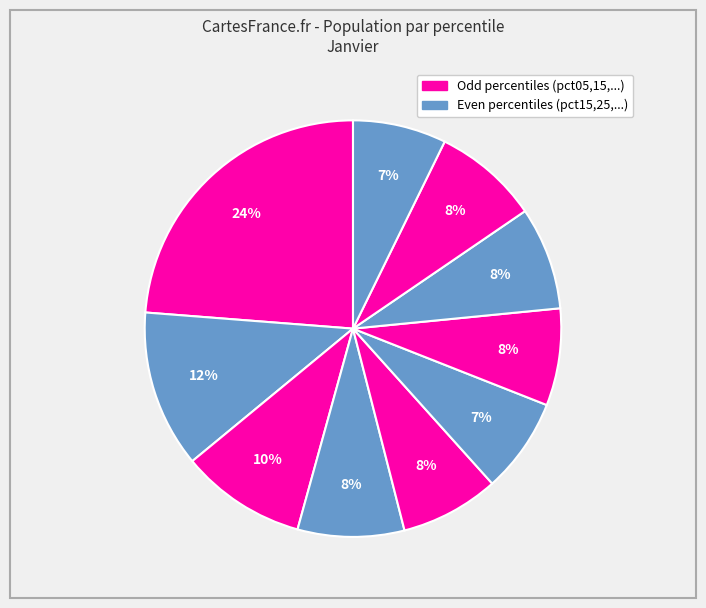

How many slices are in this pie chart?

10